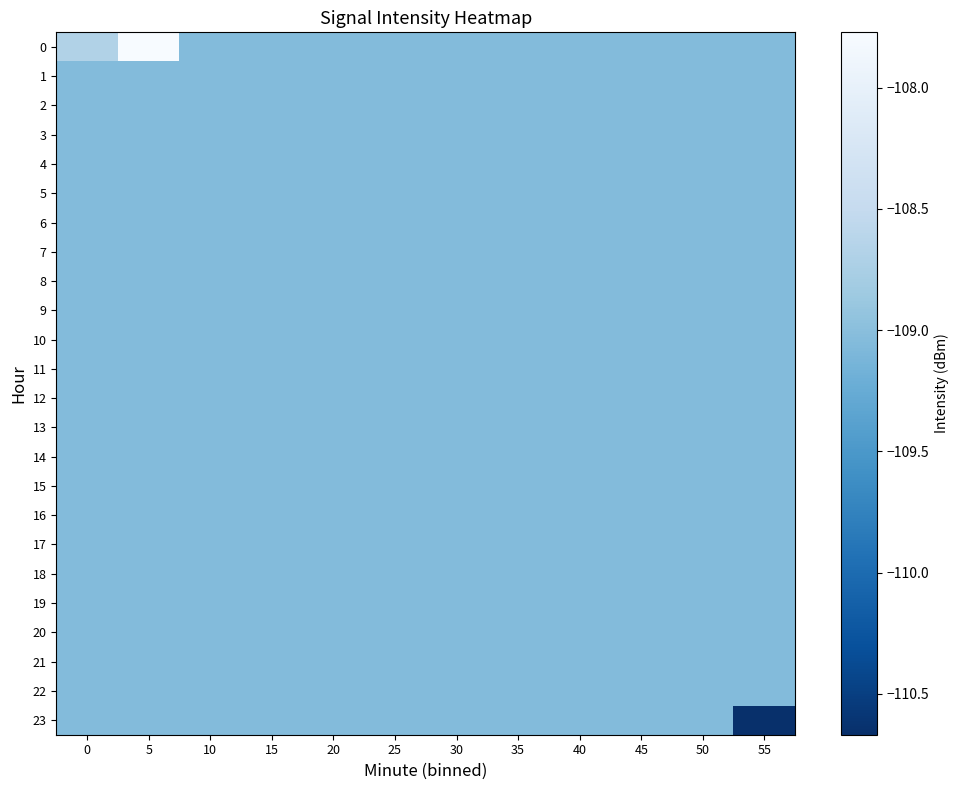

At how many categories does at least one series exceed -109?

2